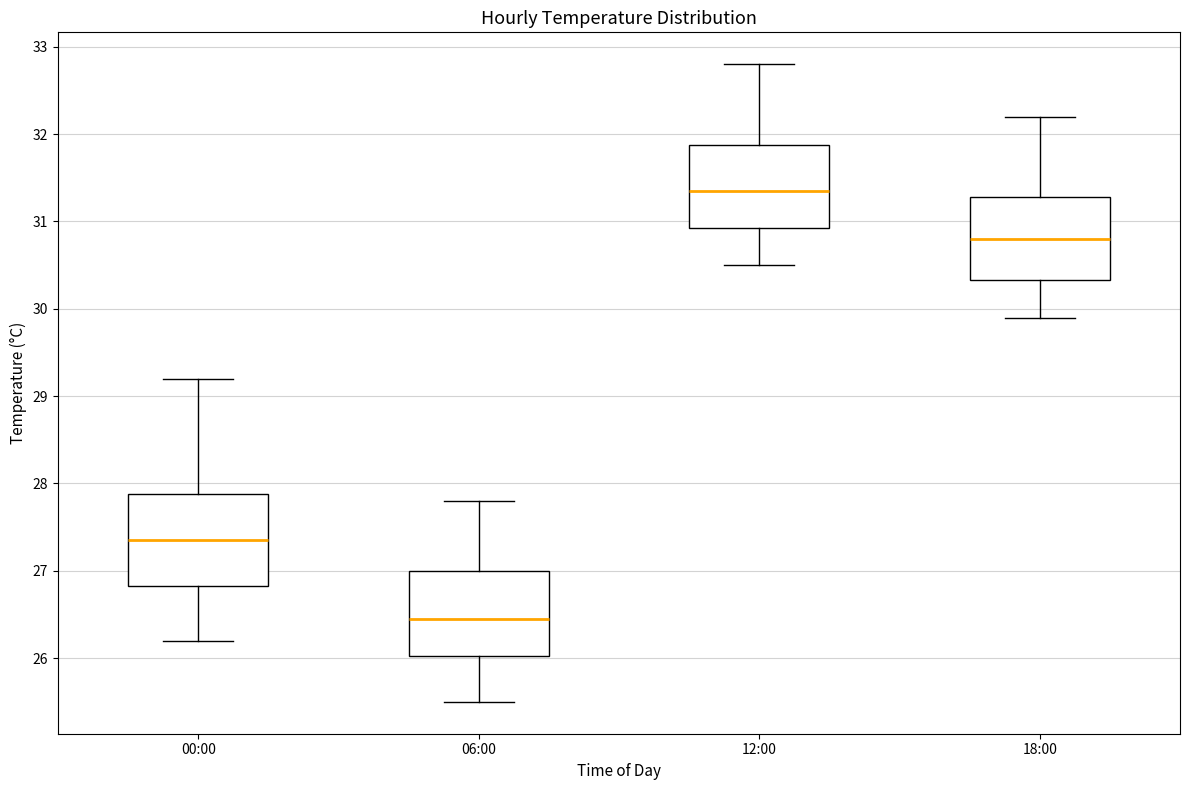

Where is the upper edge of the box for 12:00 on the y-axis? The values are not printed on the chart, so give them approximately, as read against the axis.

31.9